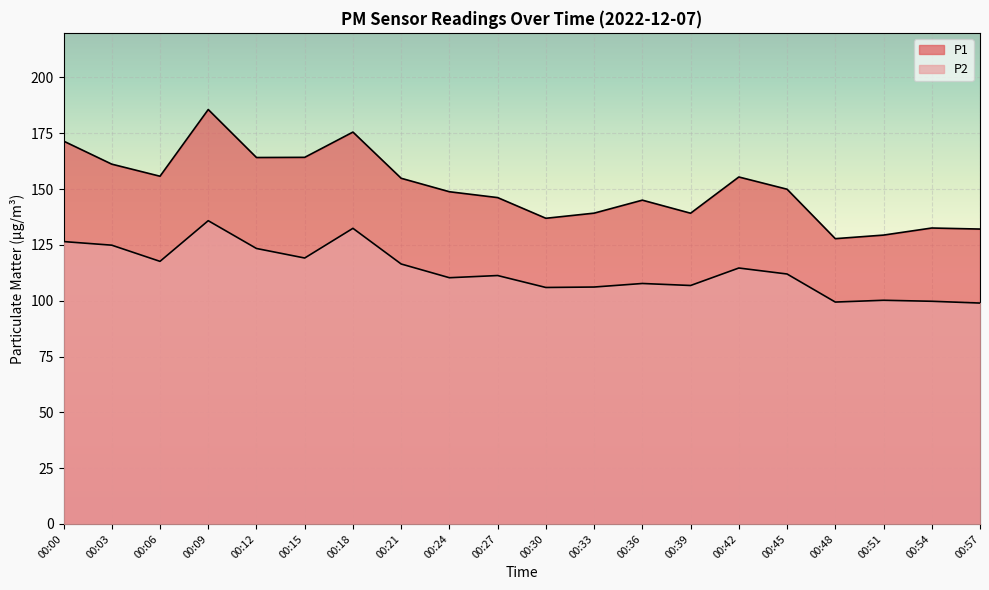

Which category has the lowest value in the P1 series?

00:48